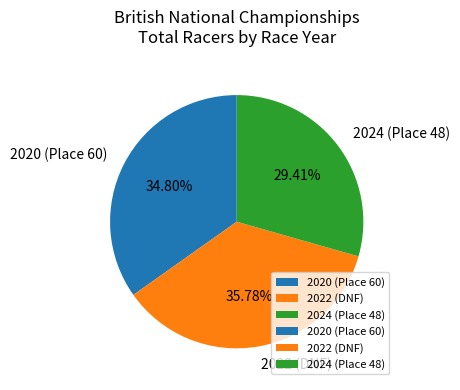

What percentage do 2022 (DNF) and 2020 (Place 60) together represent?

70.6%